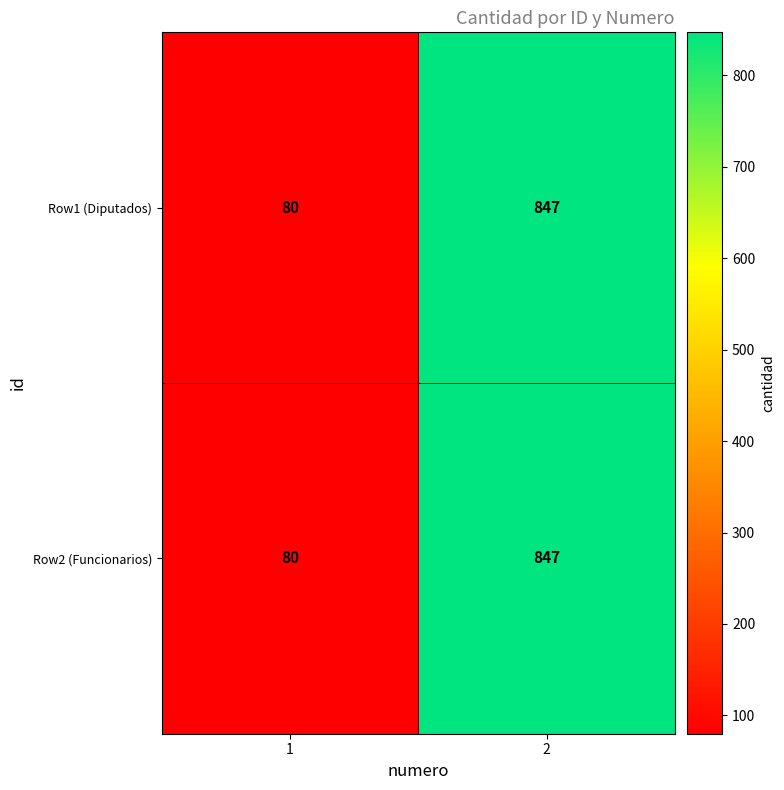

What is the difference between the maximum and minimum values in the Row1 (Diputados) series?

767